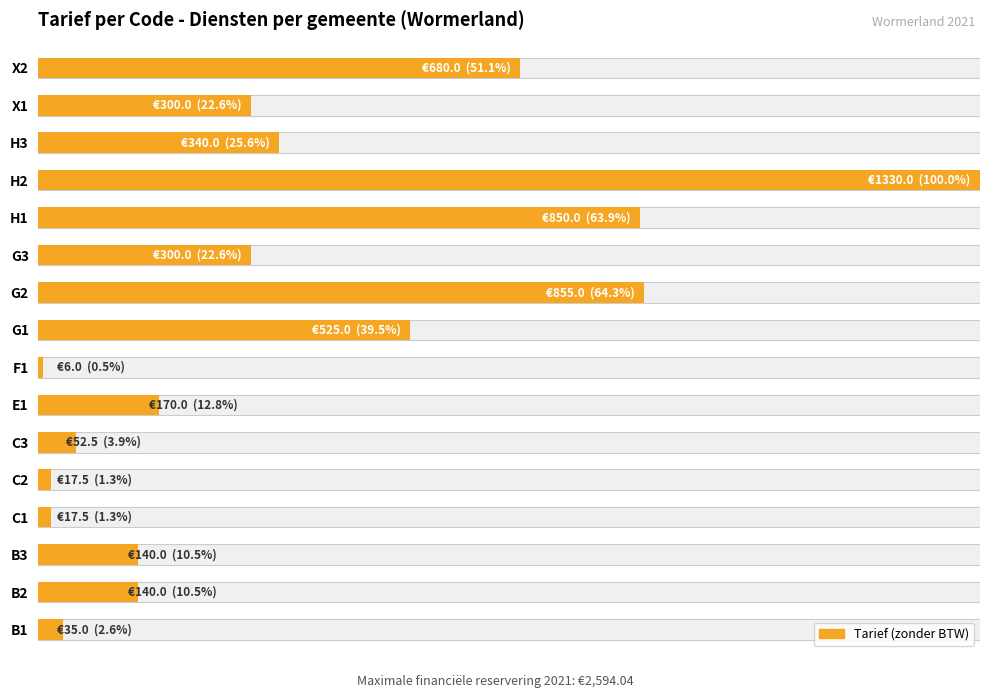

Is it true that the value at X1 is 11.3?

False